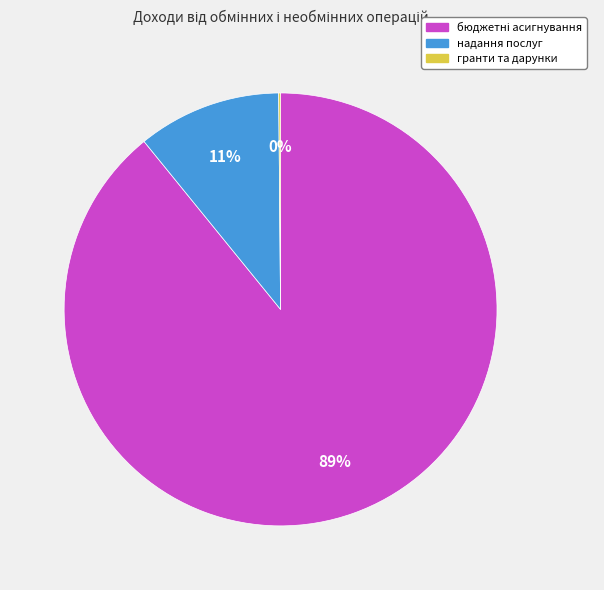

Is there a majority slice in this chart?

Yes